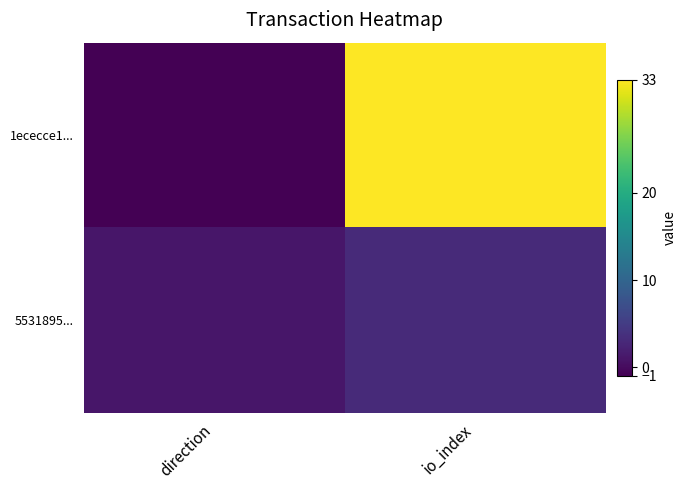

Rank the series at direction from highest to lowest value.

5531895..., 1ececce1...